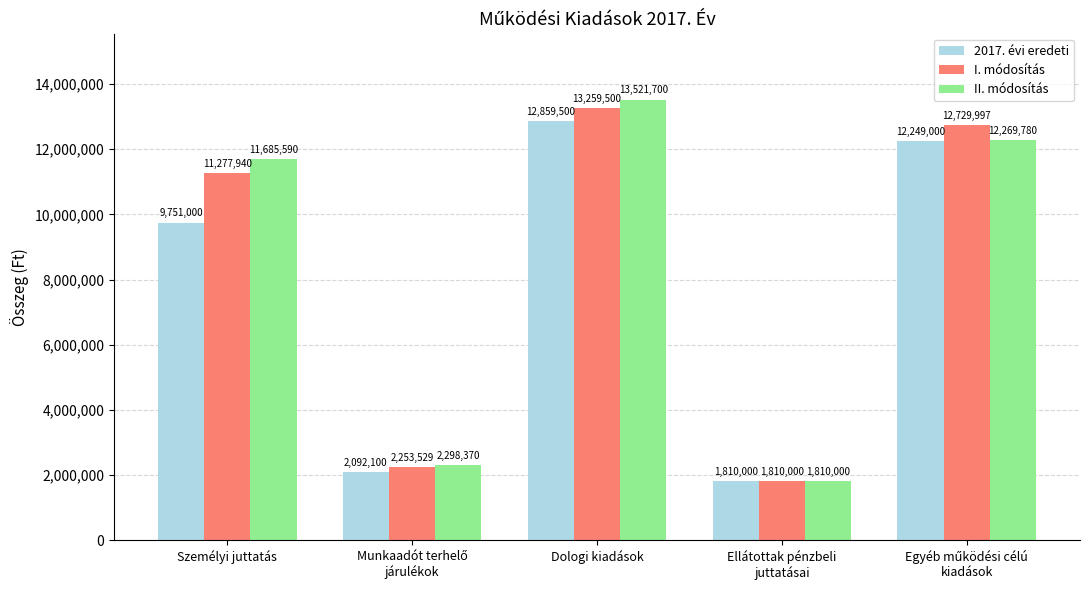

How many data points in 2017. évi eredeti are less than 9751000?

2